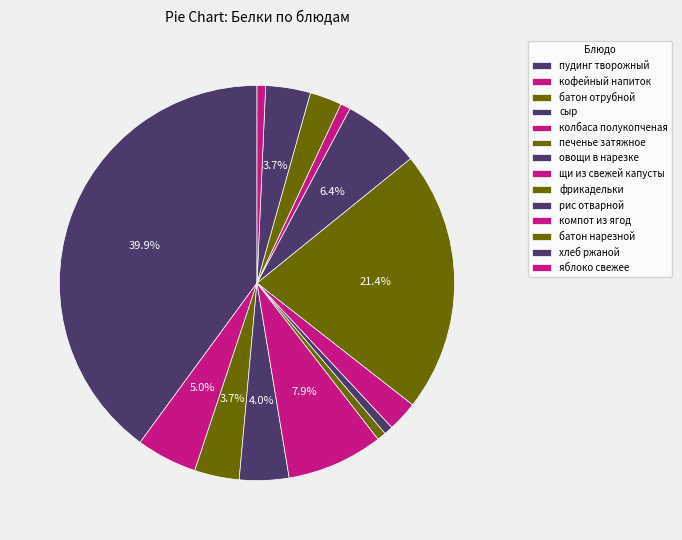

The щи из свежей капусты slice represents 1% of the pie. True or false?

False